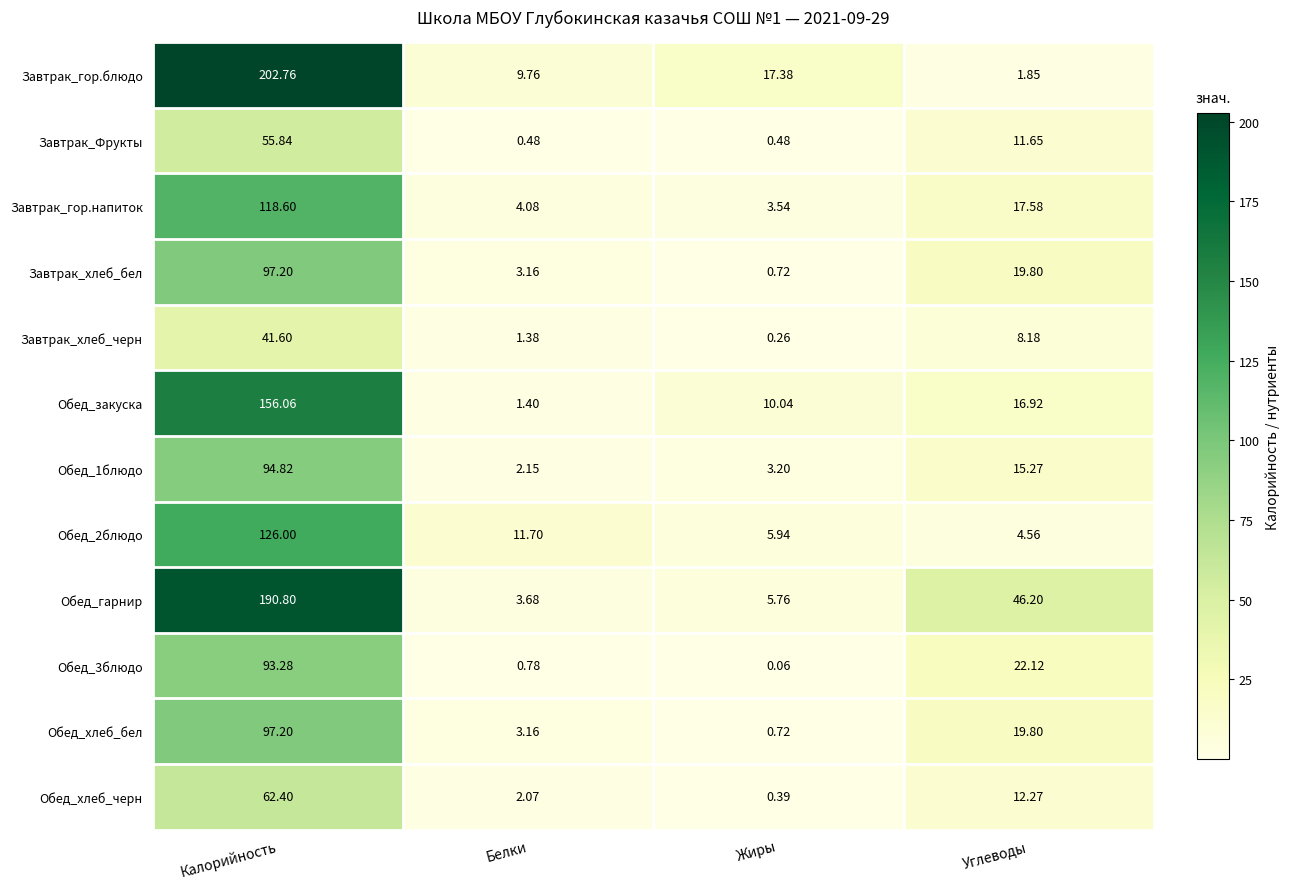

At which category does the chart reach its peak across all series?

Калорийность